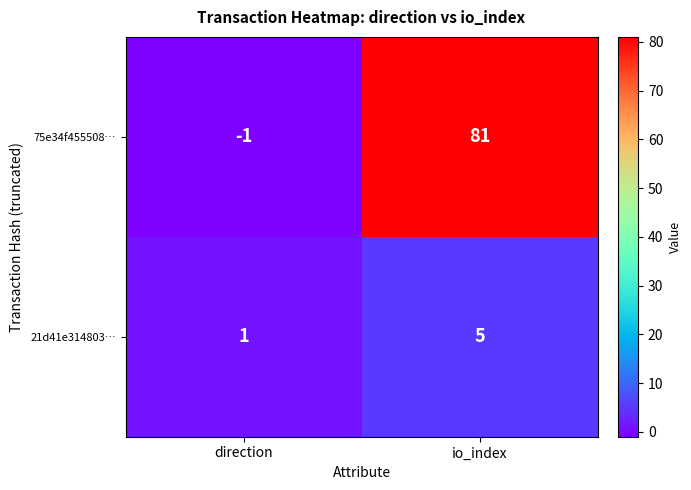

List the series in order of their peak value, highest first.

75e34f455508…, 21d41e314803…